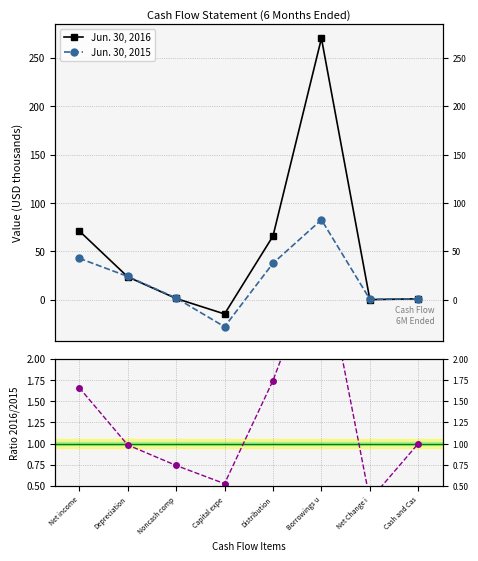

What position from the right is Noncash comp?

6